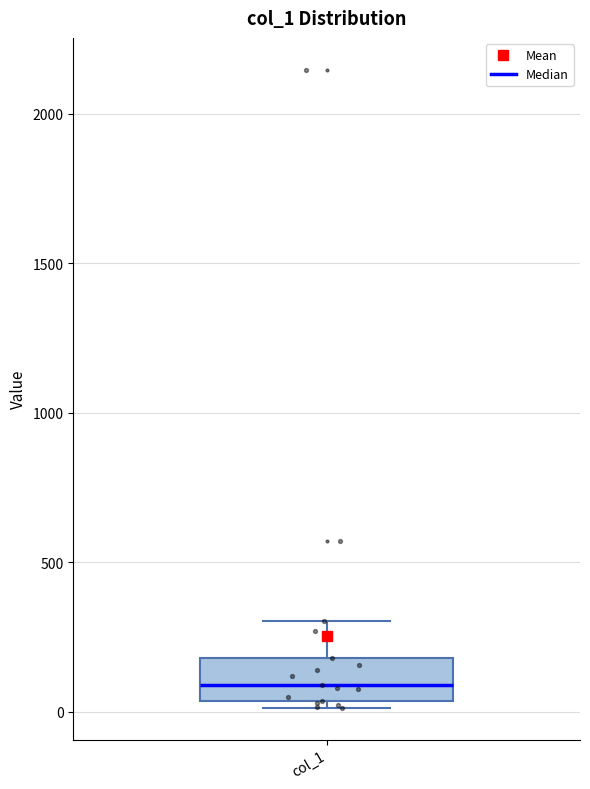

Read this box plot against the y-axis: the position of the median line, the range covered by the box, and the ends of both whiskers. The values are not printed on the chart, so give them approximately, as read against the axis.

median 100, box 50 to 200, whiskers 0 to 300